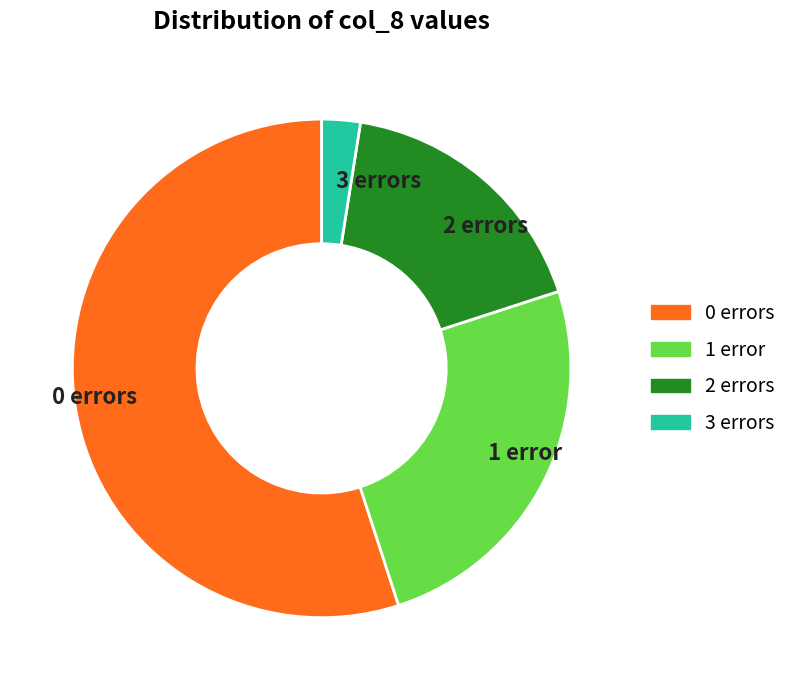

Between 1 error and 2 errors, which is larger?

1 error